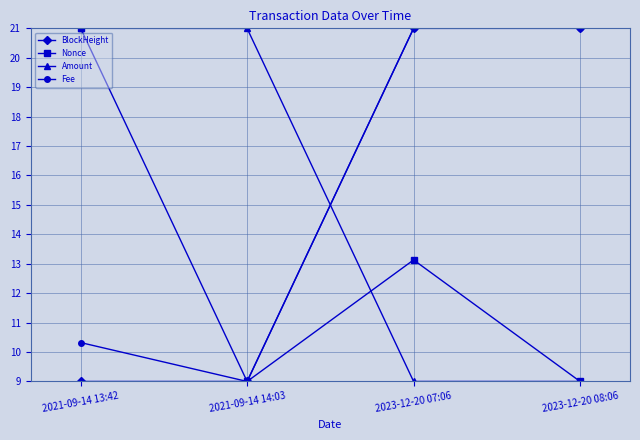

At how many categories does at least one series exceed 17?

4